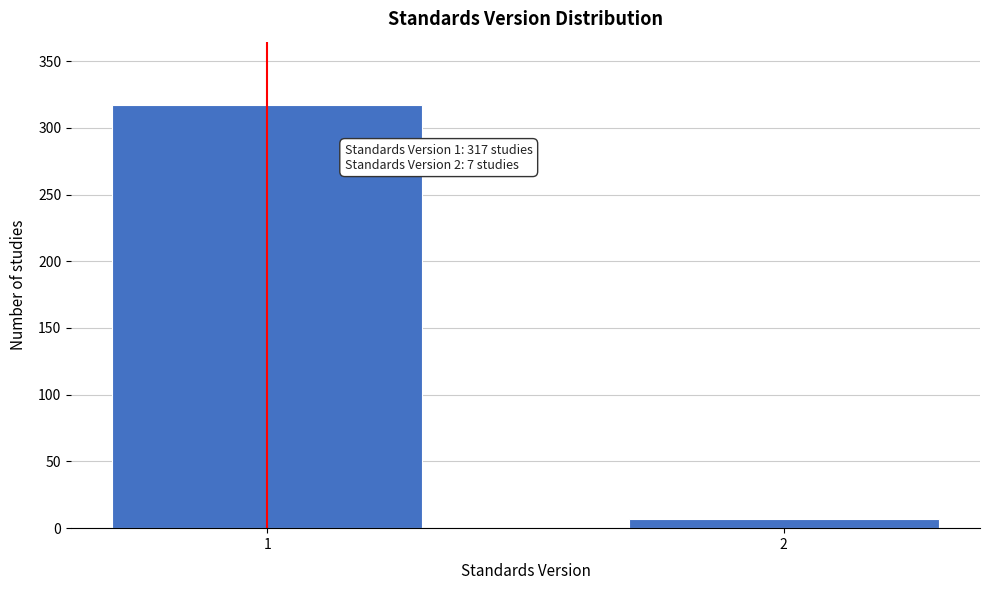

Reading left to right, list all the values displayed in this chart.

1=317	2=7